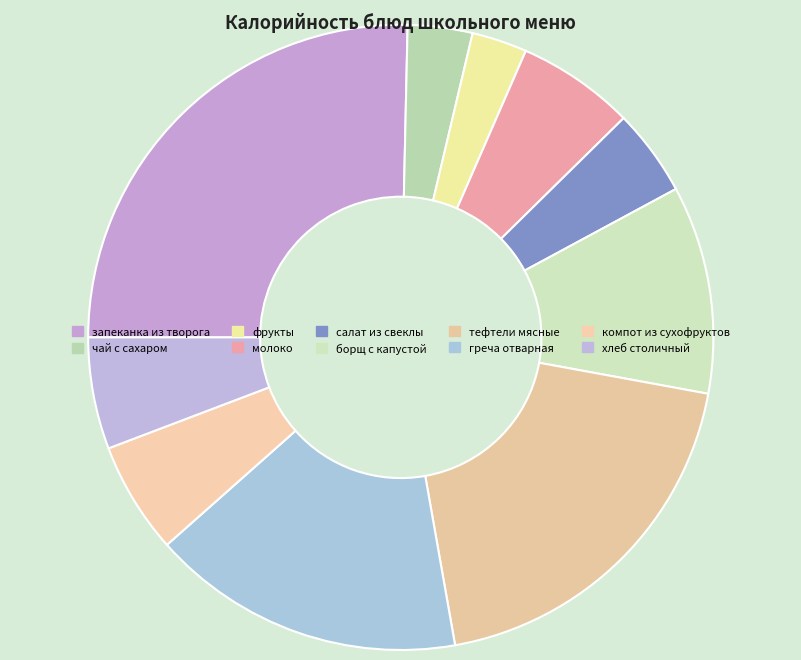

Which slice is the smallest?

фрукты